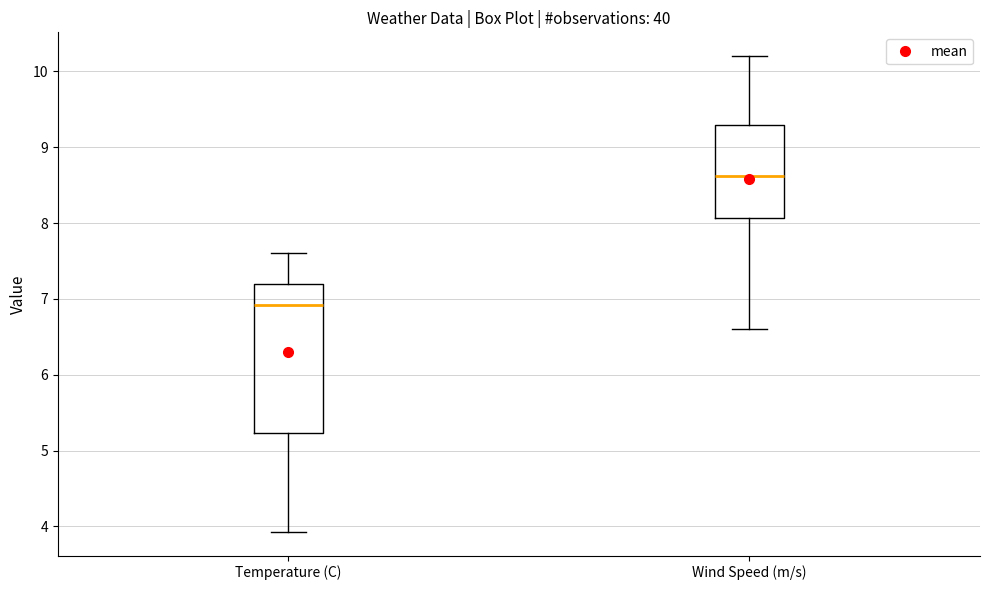

Reading left to right, read every box against the y-axis: the position of its median line, the range the box covers, and the ends of its whiskers. The values are not printed on the chart, so give them approximately, as read against the axis.

Temperature (C): median 6.9, box 5.2 to 7.2, whiskers 3.9 to 7.6
Wind Speed (m/s): median 8.6, box 8.1 to 9.3, whiskers 6.6 to 10.2